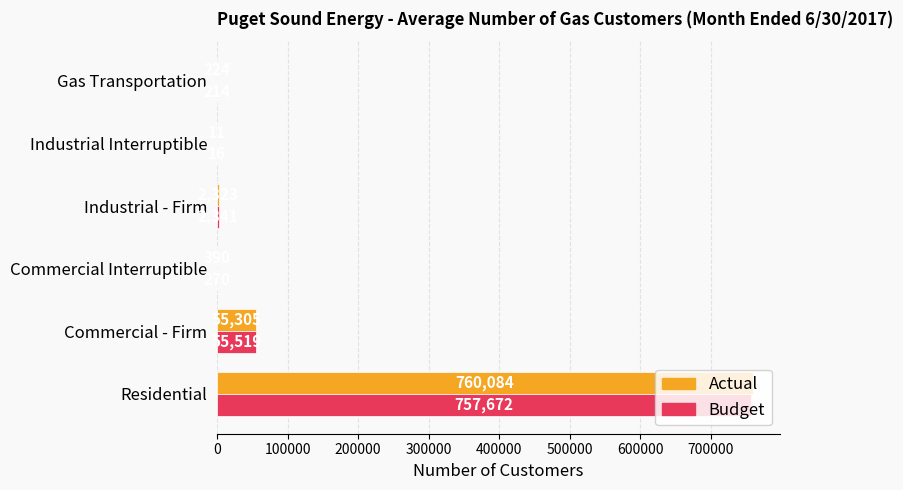

What is the sum of all Actual values?

818337